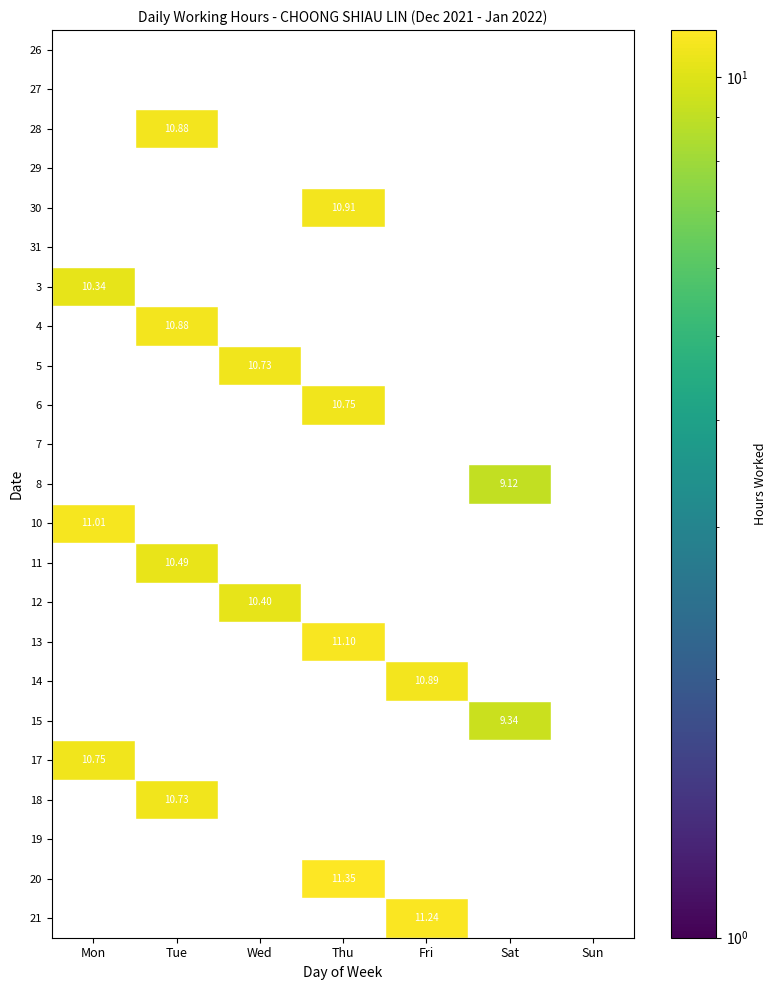

Between Wed and Mon, which is larger?

Mon